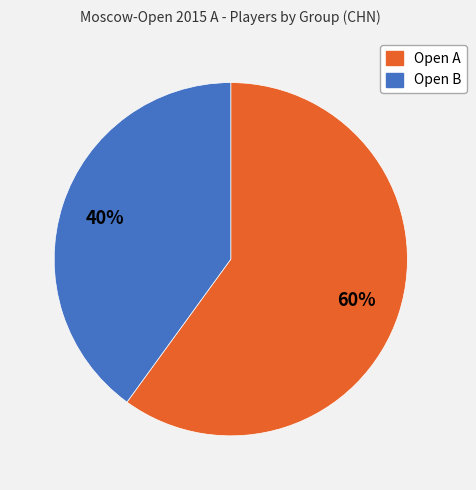

Which slice is the largest?

Open A